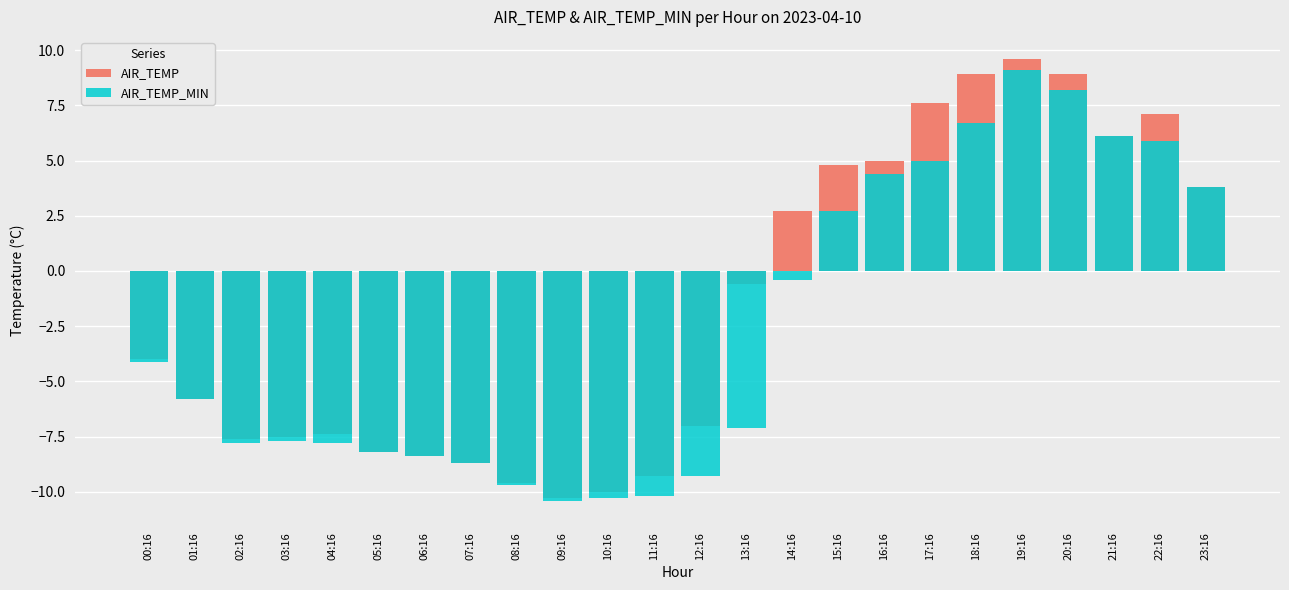

What is the total value across all series at 04:16?

-15.2